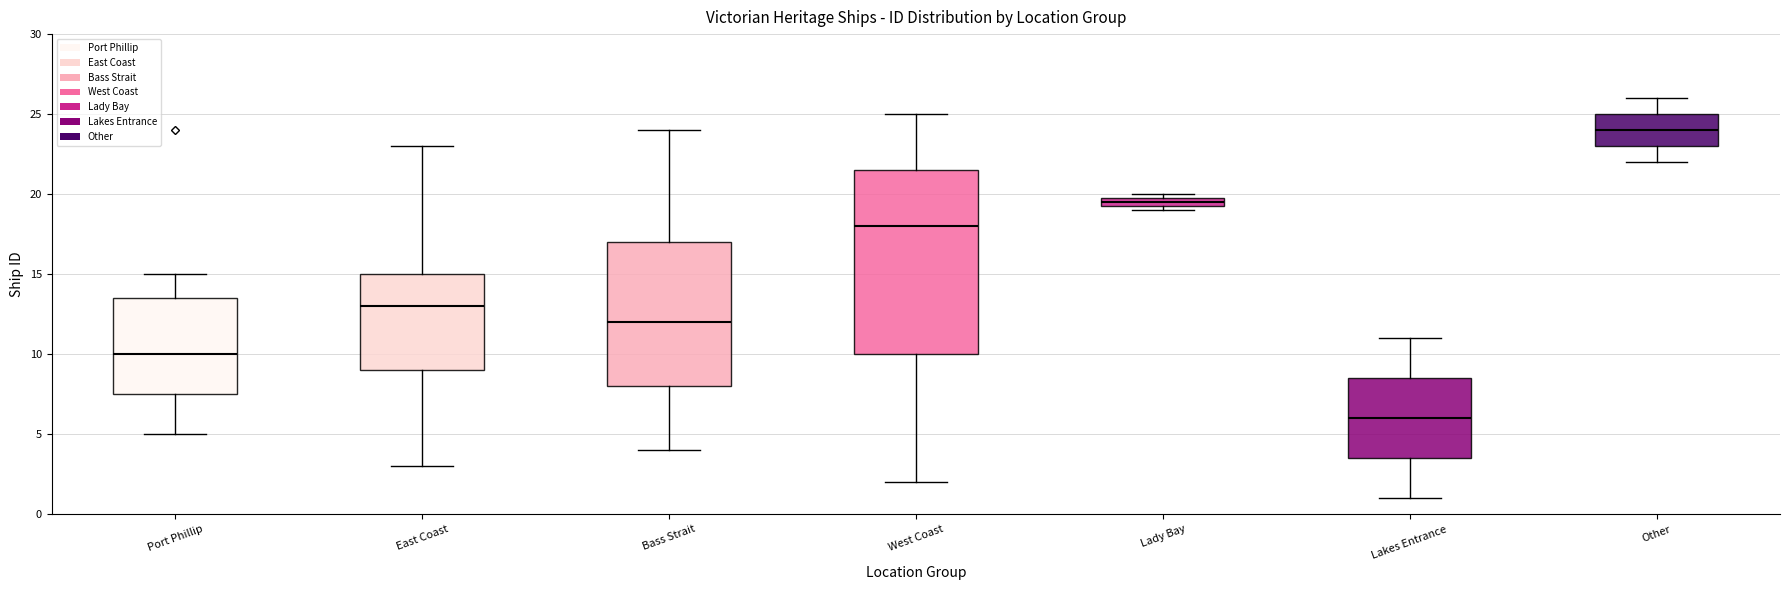

Where is the lower edge of the box for Other on the y-axis? The values are not printed on the chart, so give them approximately, as read against the axis.

23.0